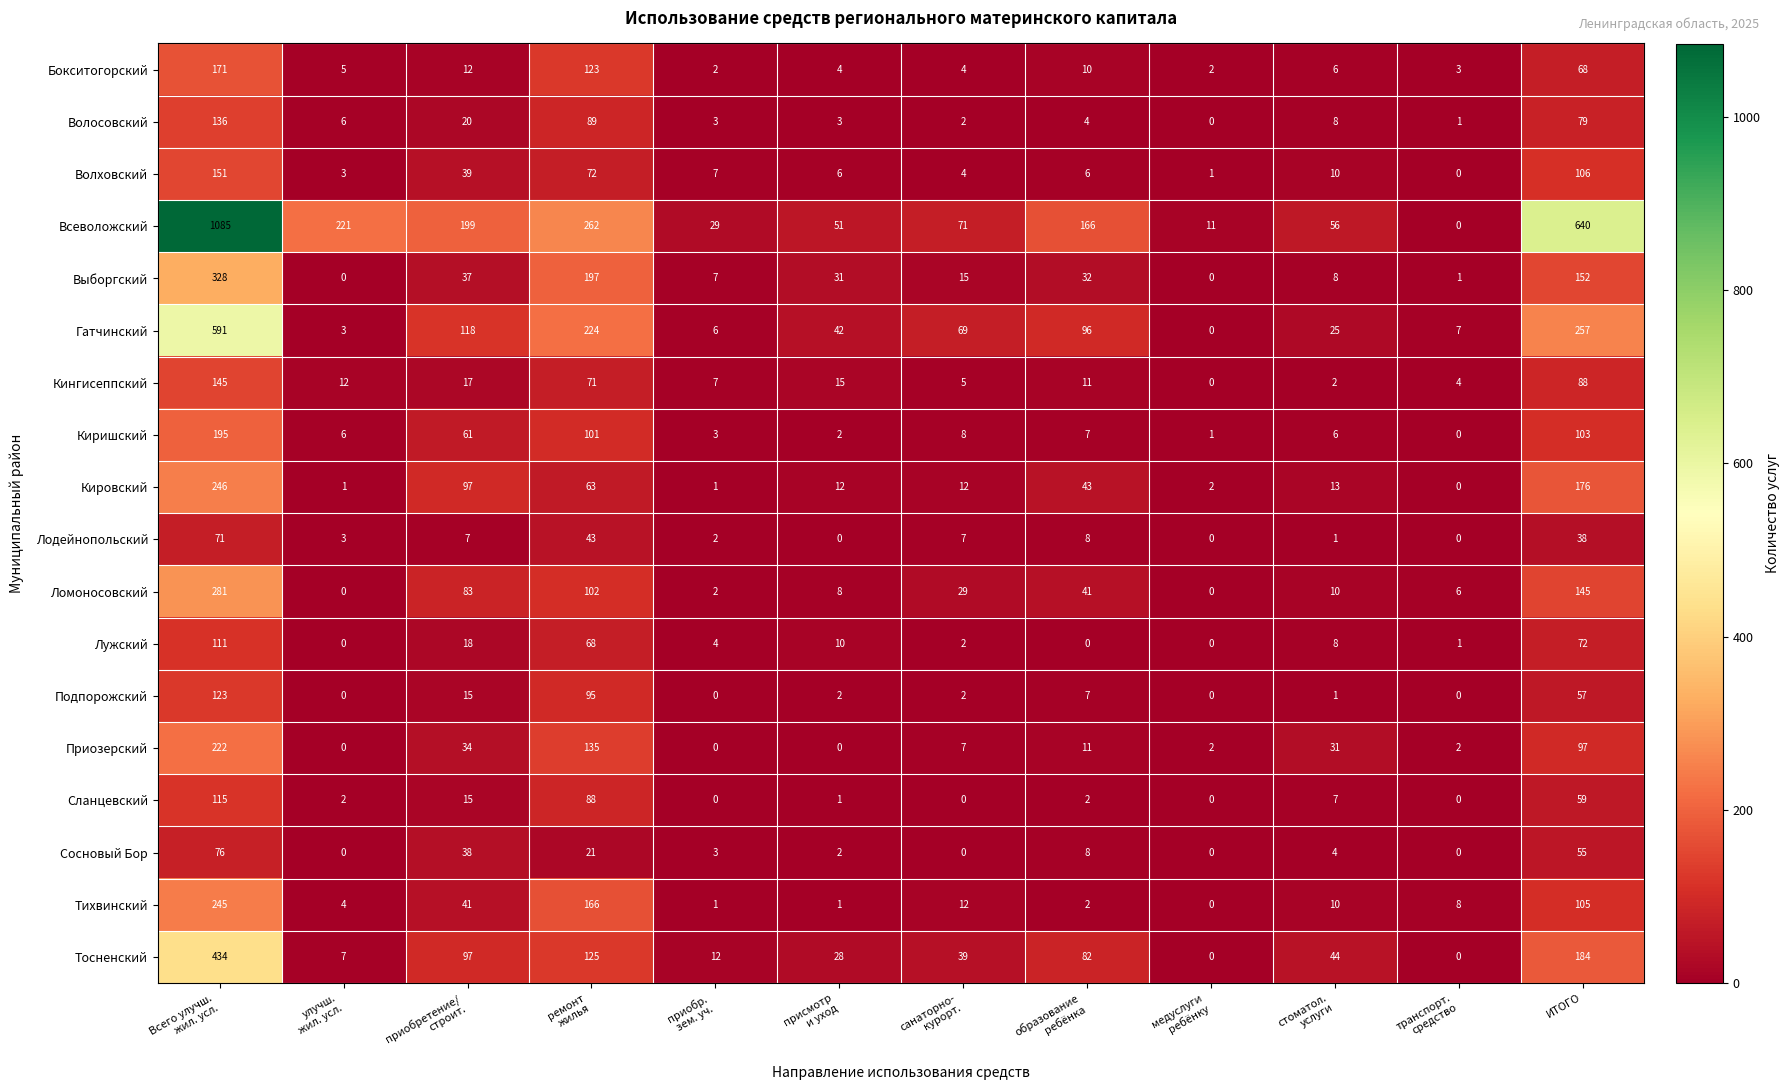

Which category has the highest value across all series?

Всего улучш.
жил. усл.